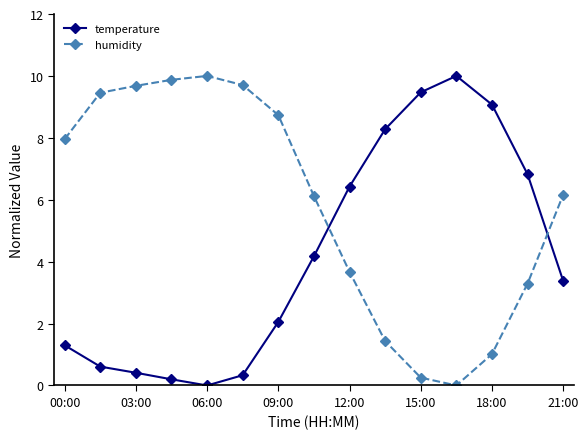

What is the difference between the second highest and minimum values in the temperature series?

9.5